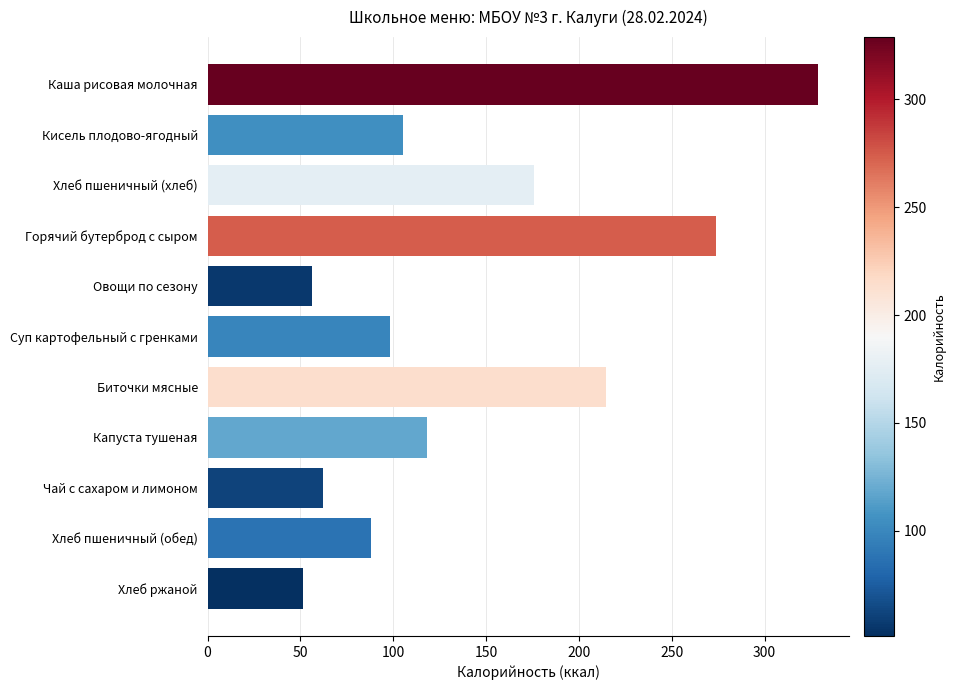

Which has a higher value, Овощи по сезону or Каша рисовая молочная?

Каша рисовая молочная